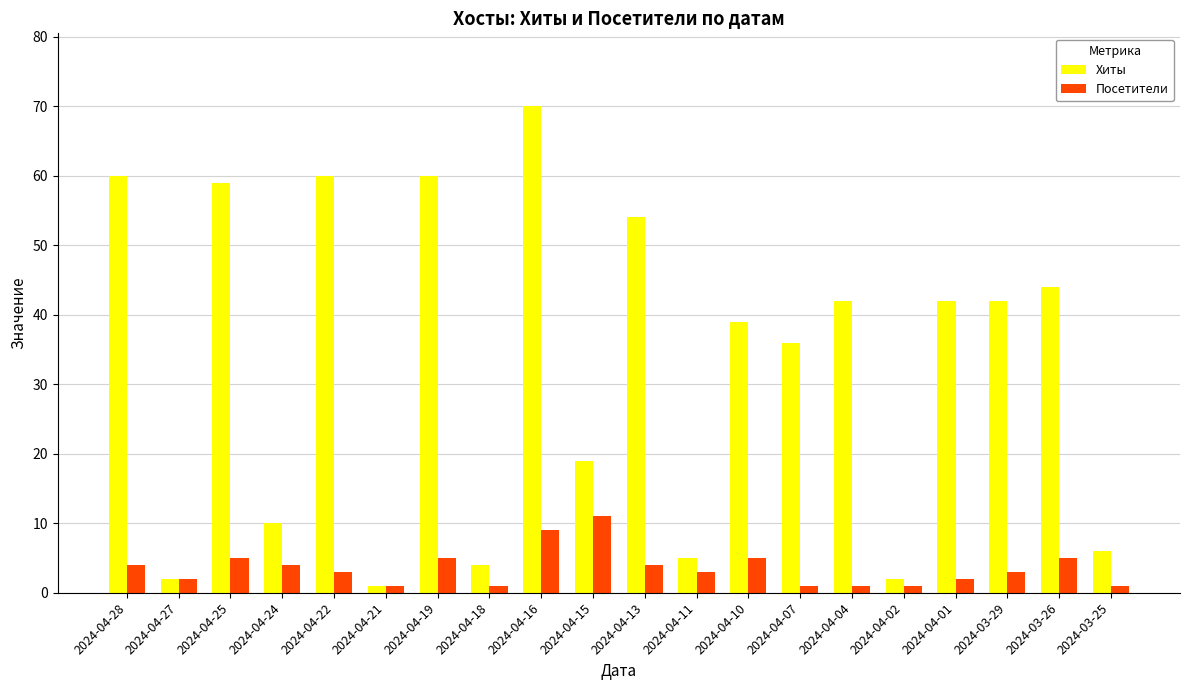

What is the value of the Хиты bar at the 16th from the left?

2